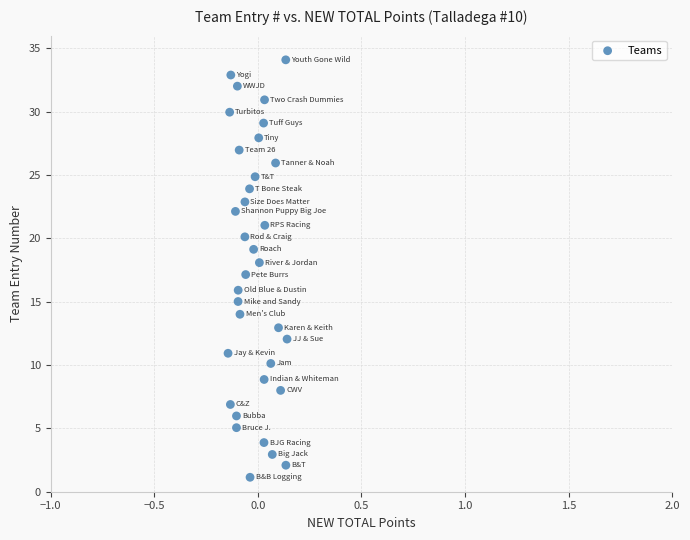

What is the range of X values (max minus min)?

0.3